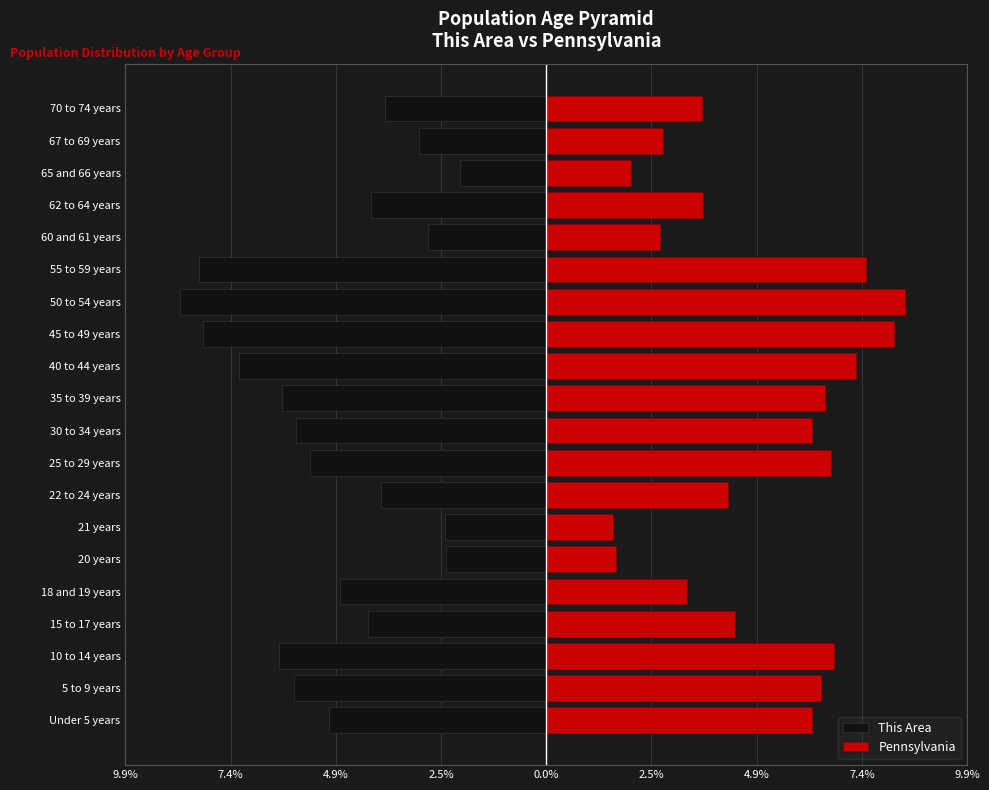

Which series has the largest range (max minus min)?

Pennsylvania